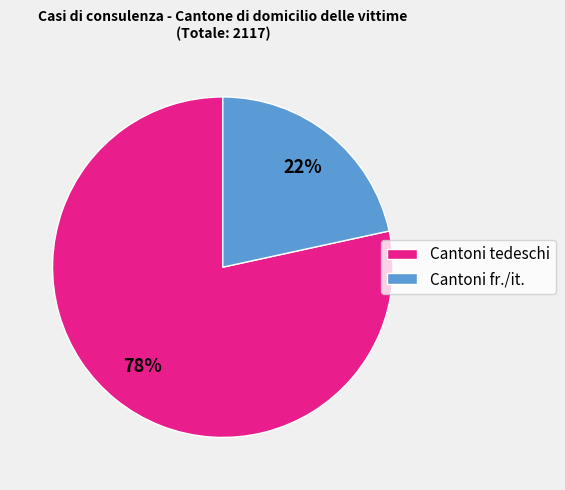

Is there a majority slice in this chart?

Yes